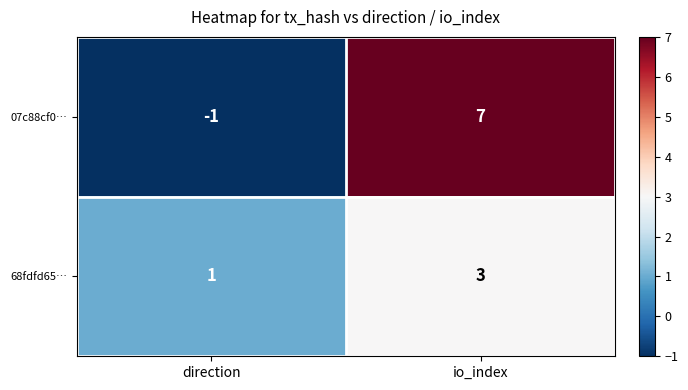

What is the spread (max minus min) of values at direction?

2